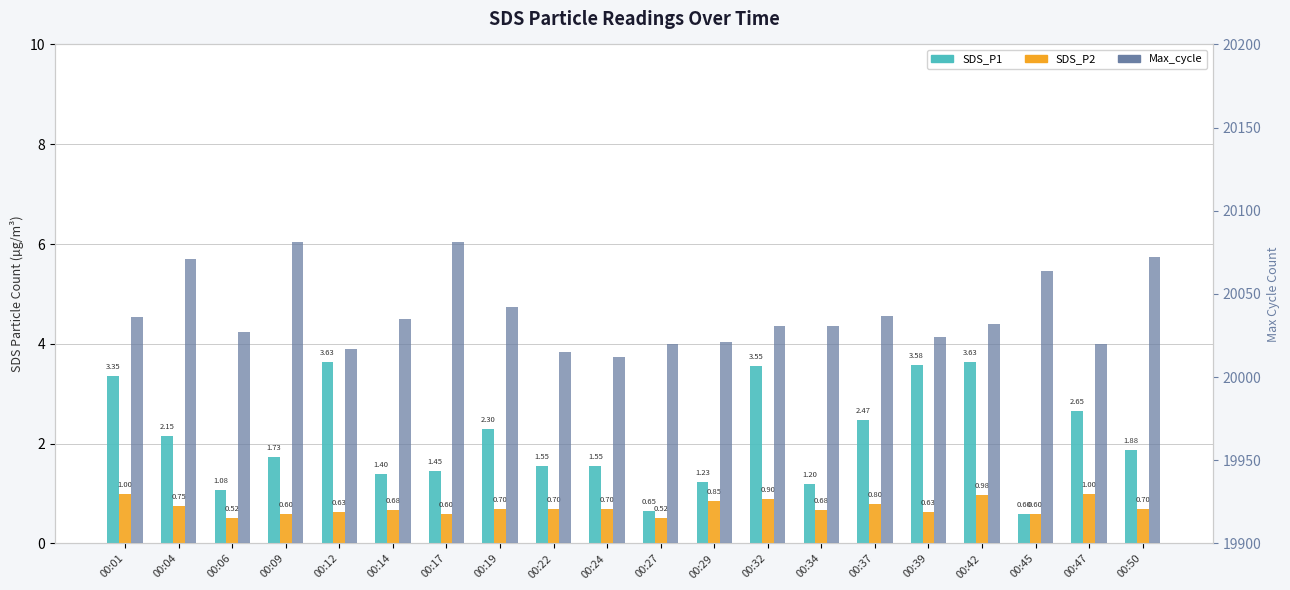

Are the bars horizontal?

No